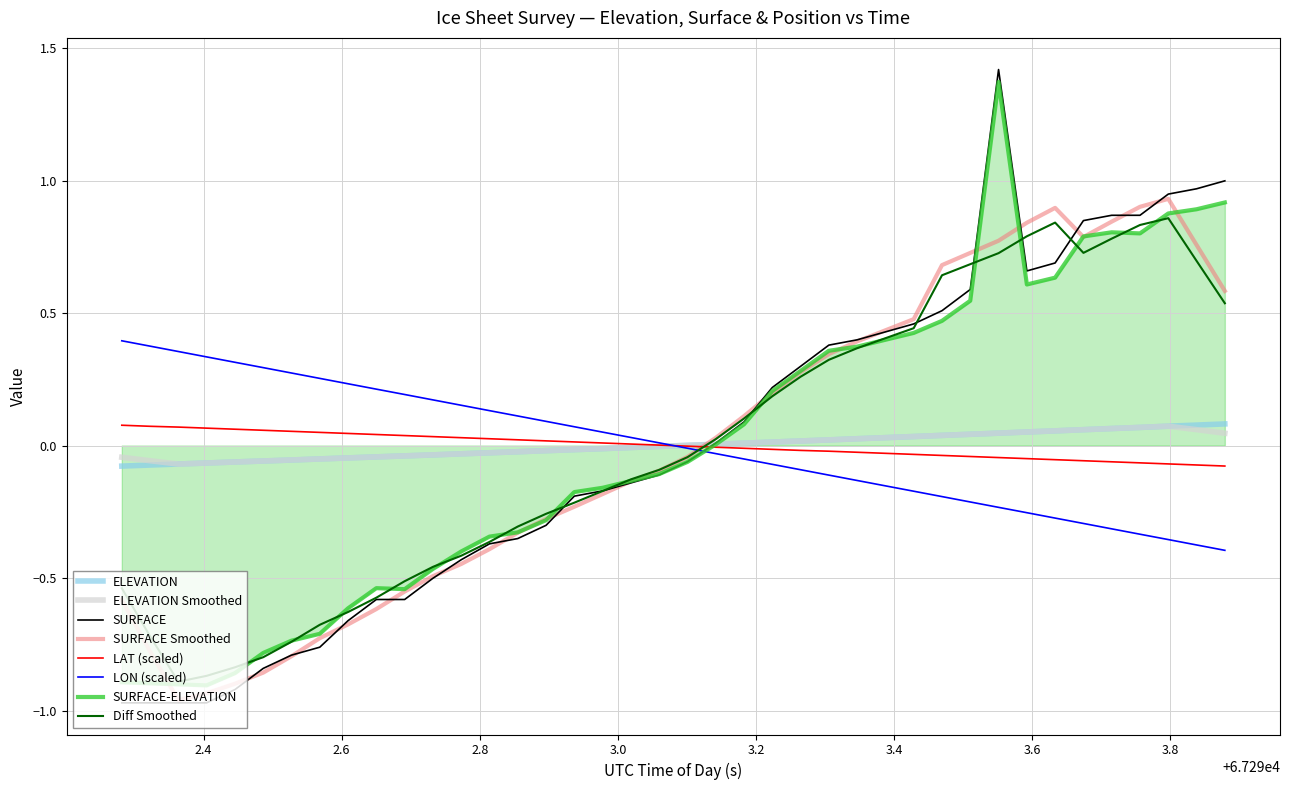

Is this an area chart (filled region under the line)?

No